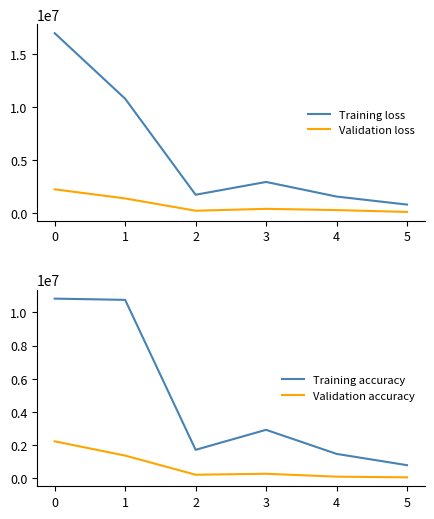

True or false: Validation loss and Validation accuracy intersect in this chart.

False